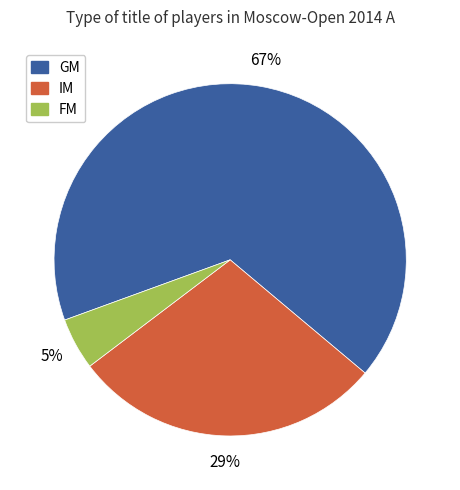

Which slice represents more than half of the pie?

GM